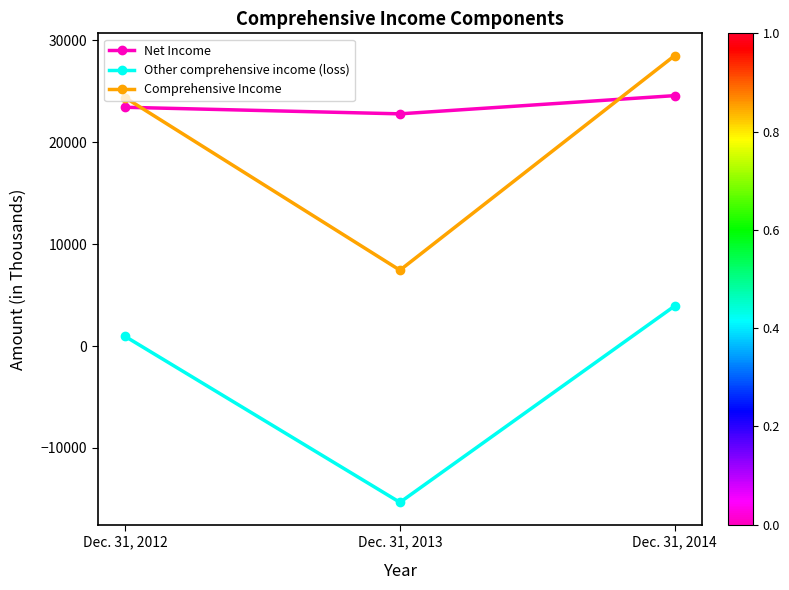

How many categories are shown in the chart?

3